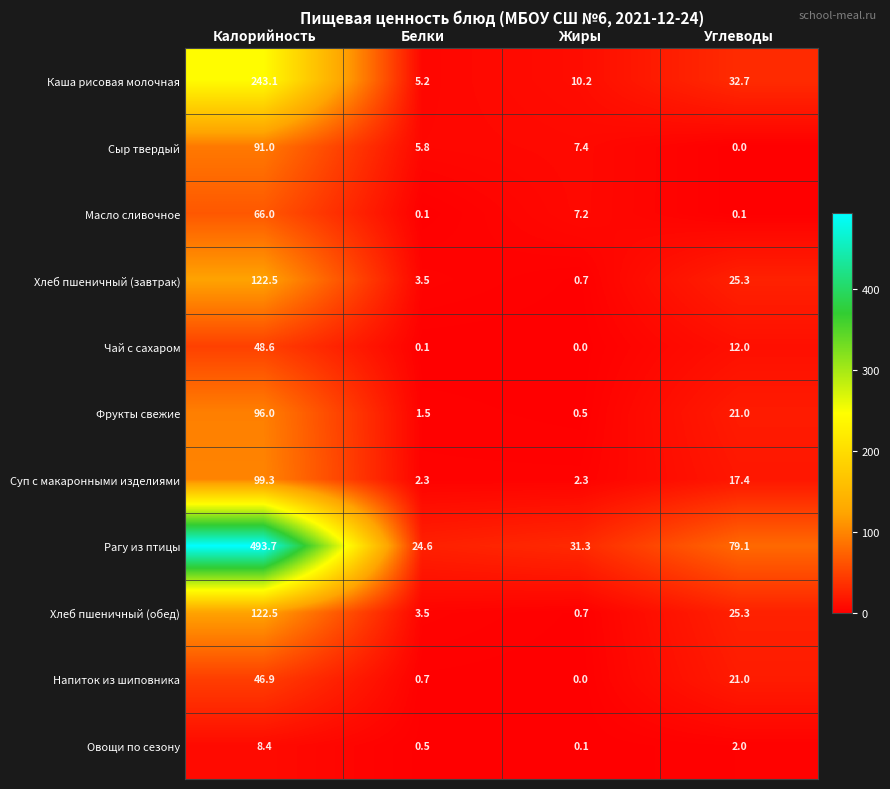

What is the difference between the Каша рисовая молочная values at Жиры and Углеводы?

22.5